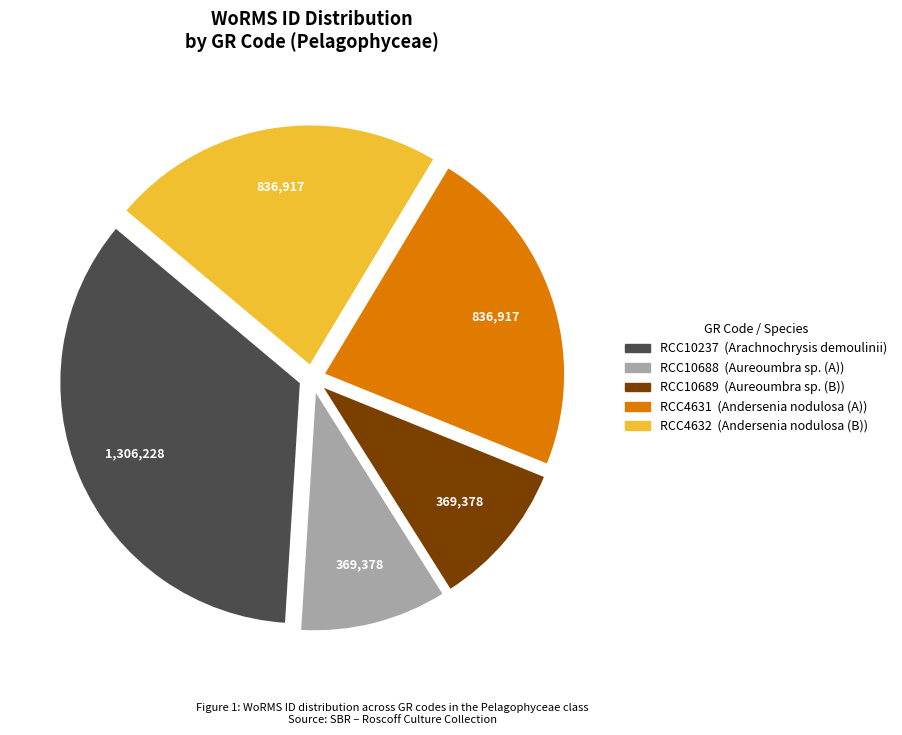

Is there a majority slice in this chart?

No